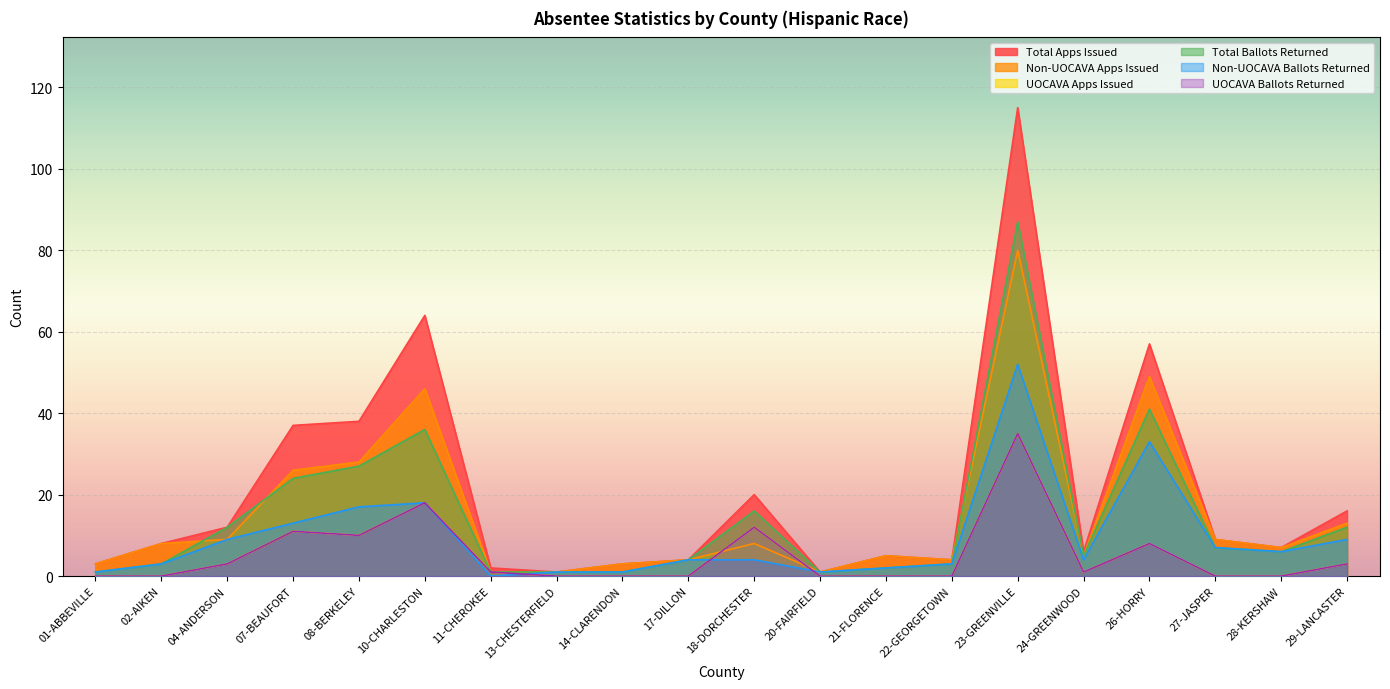

Does the chart display data point markers on the line(s)?

No